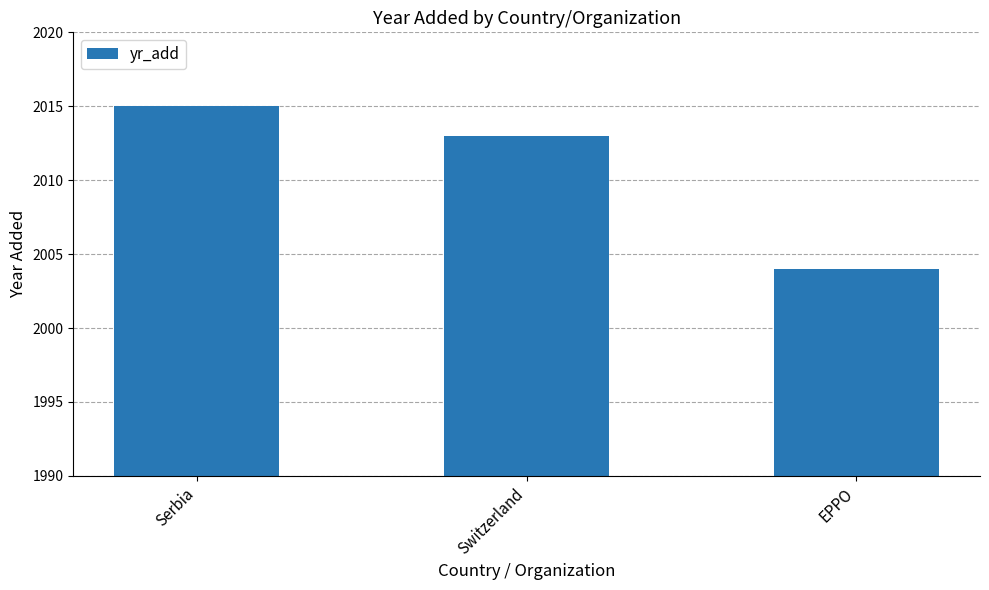

Rank the categories by value from highest to lowest.

Serbia, Switzerland, EPPO